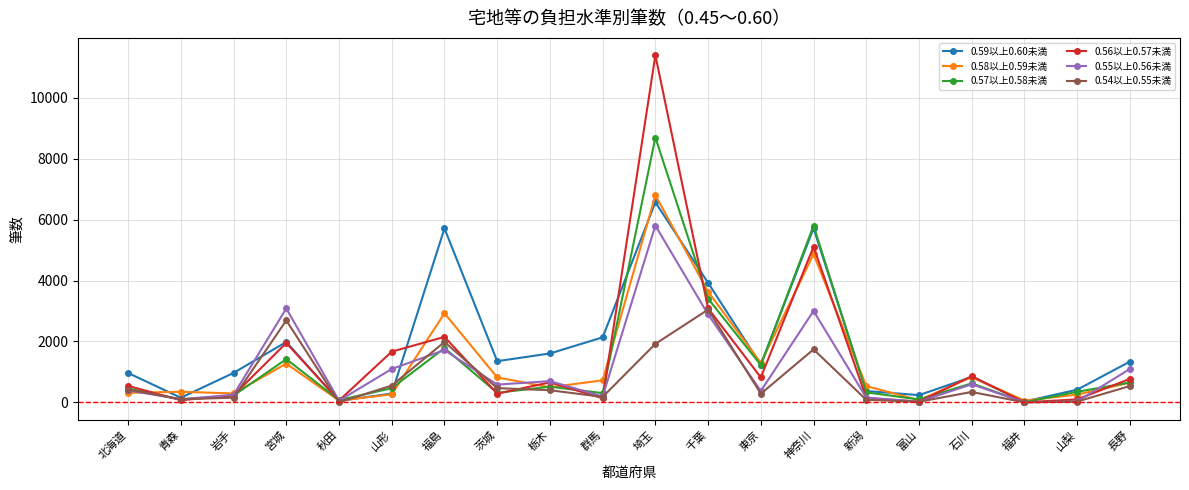

The value of 0.58以上0.59未満 at 神奈川 is 1100. True or false?

False